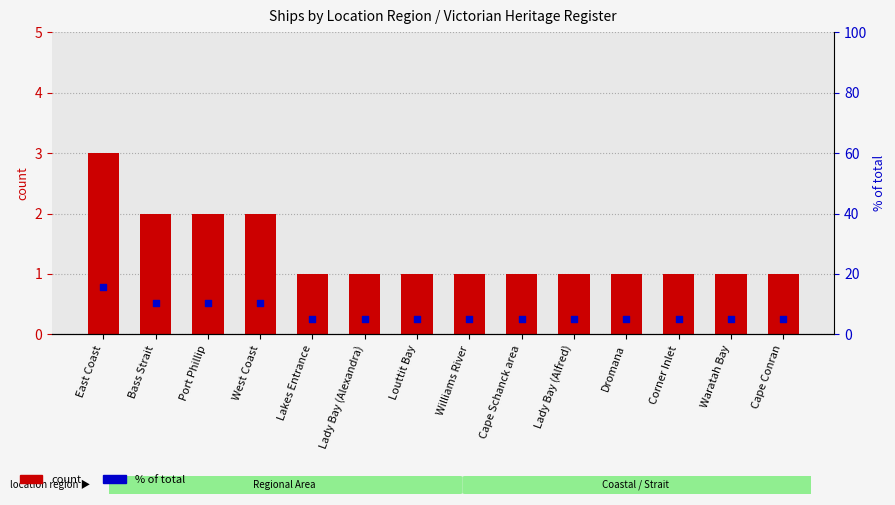

At which category is the sum across all series the highest?

East Coast